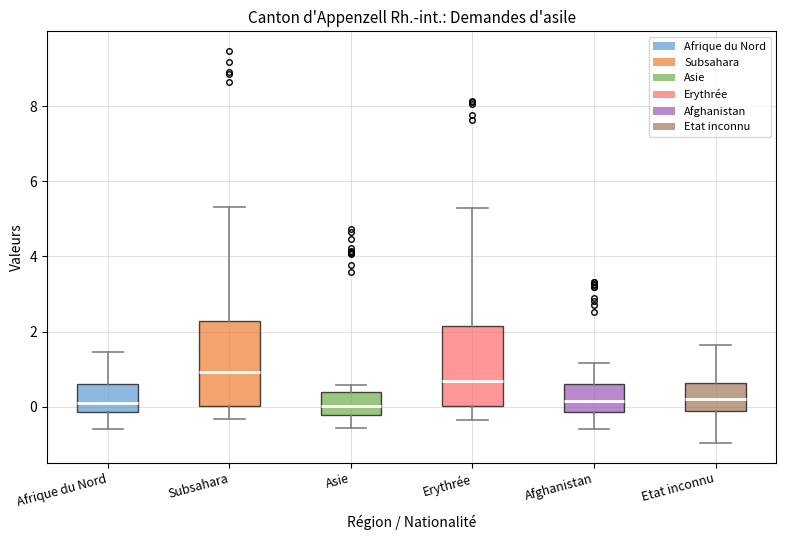

Where does the lower whisker of the box for Etat inconnu end on the y-axis? The values are not printed on the chart, so give them approximately, as read against the axis.

-1.0